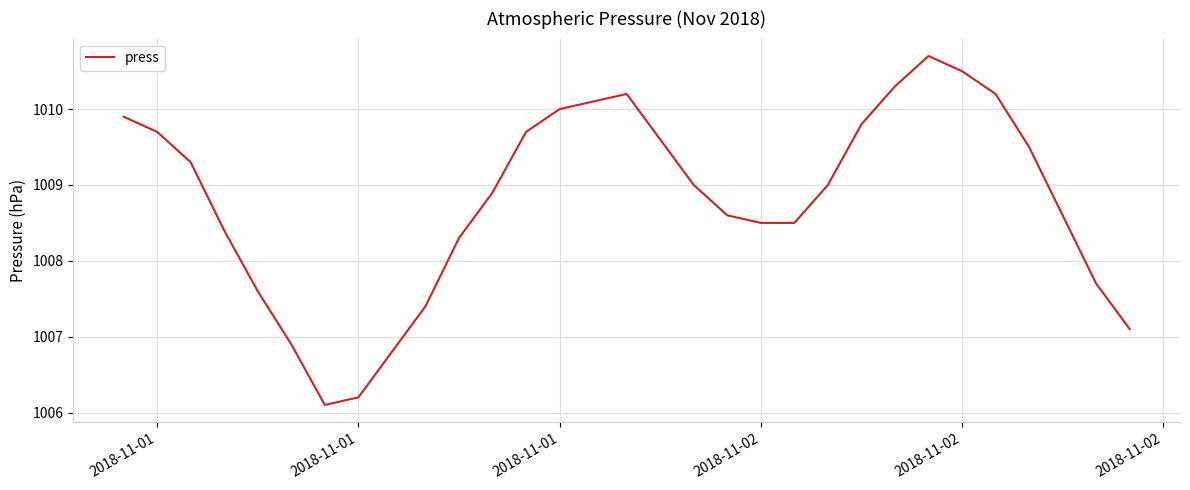

What is the greatest value displayed?

1010.7